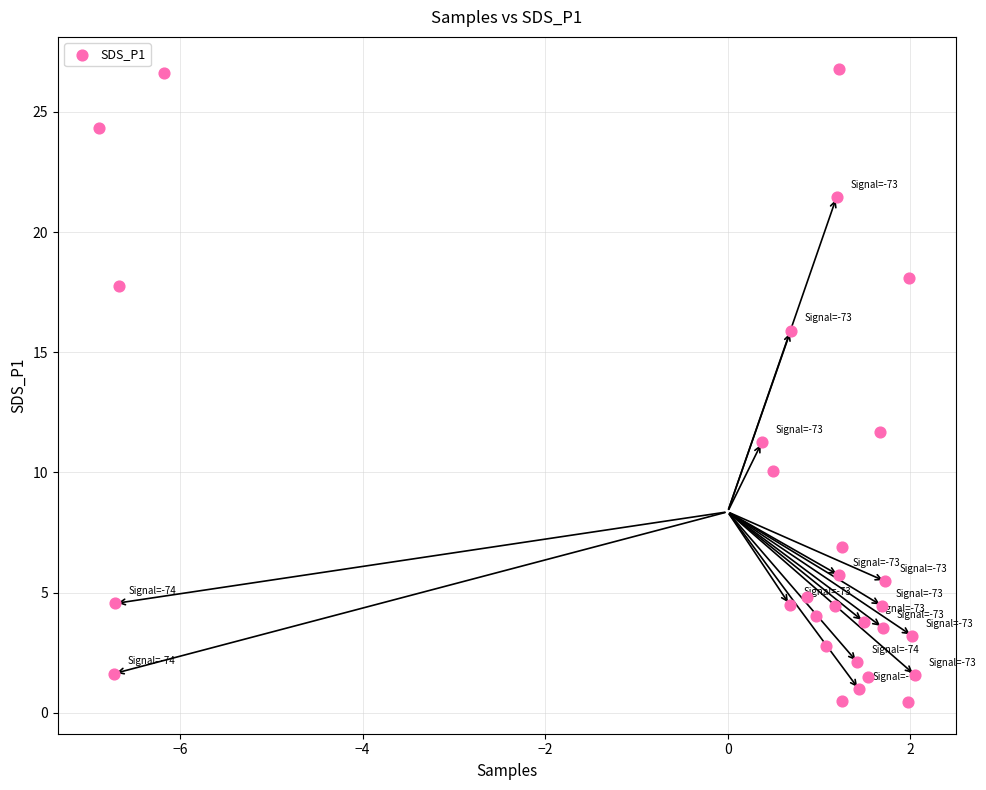

What Y value in the scatter plot is closest to 13?

11.7